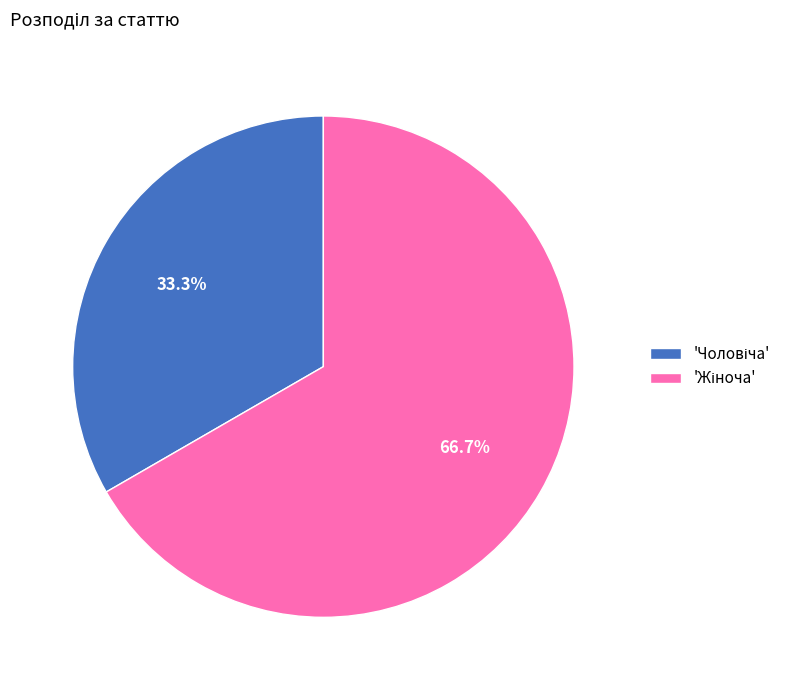

Is there any slice that represents more than half of the pie?

Yes